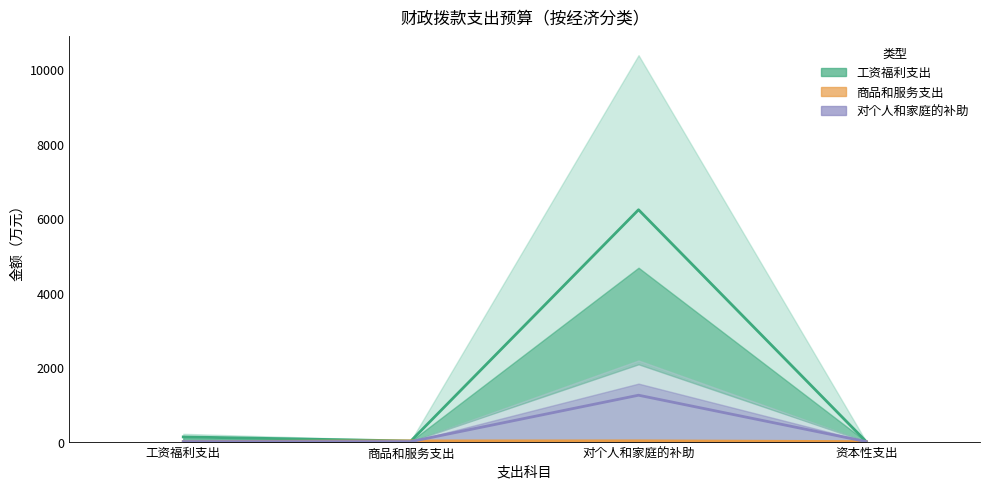

Reading left to right, what are all the values shown in this chart?

工资福利趋势线: 125.1	16.1	6222.3	0.9
商品服务趋势线: 0.4	17.5	20.2	0.0
补助趋势线: 0.2	0.0	1244.5	0.0